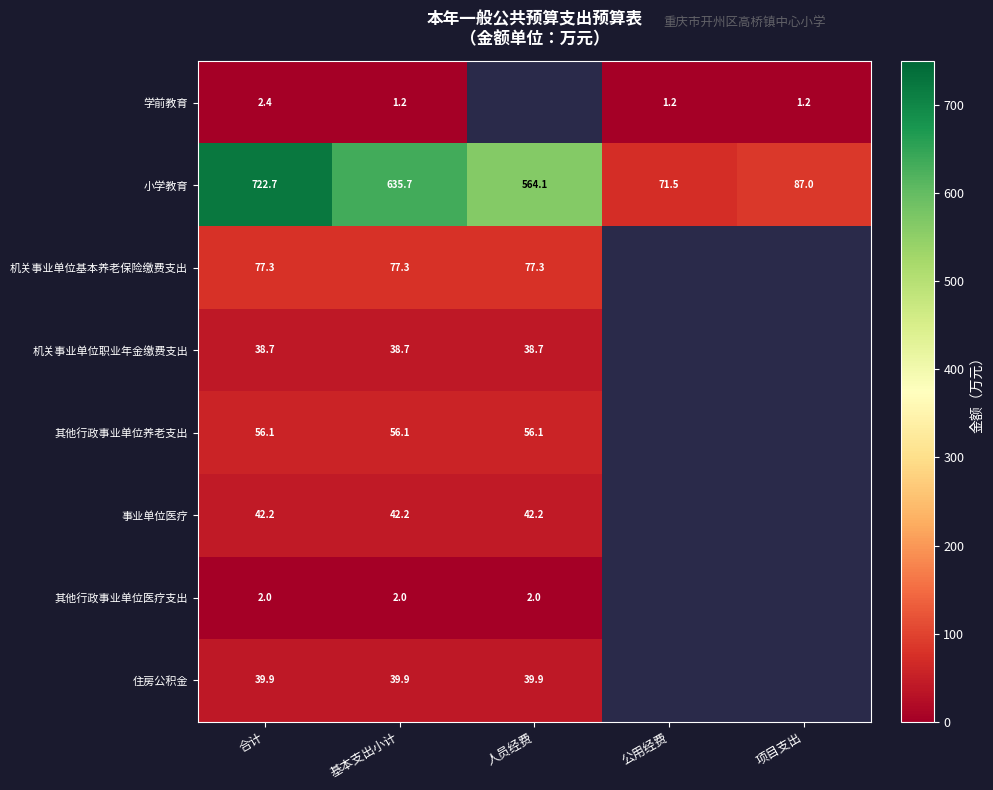

Is the value of 事业单位医疗 at 基本支出小计 greater than the value of 其他行政事业单位养老支出 at 合计?

No